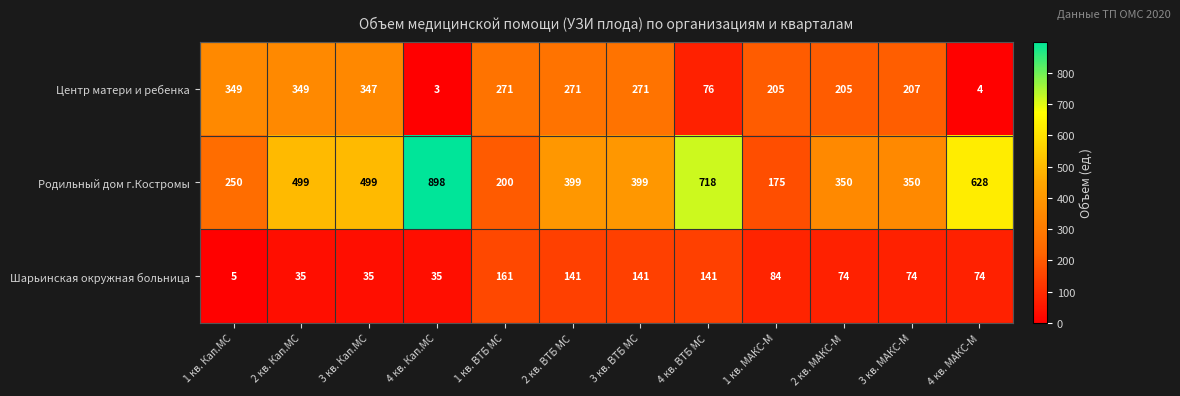

What is the smallest value displayed?

3